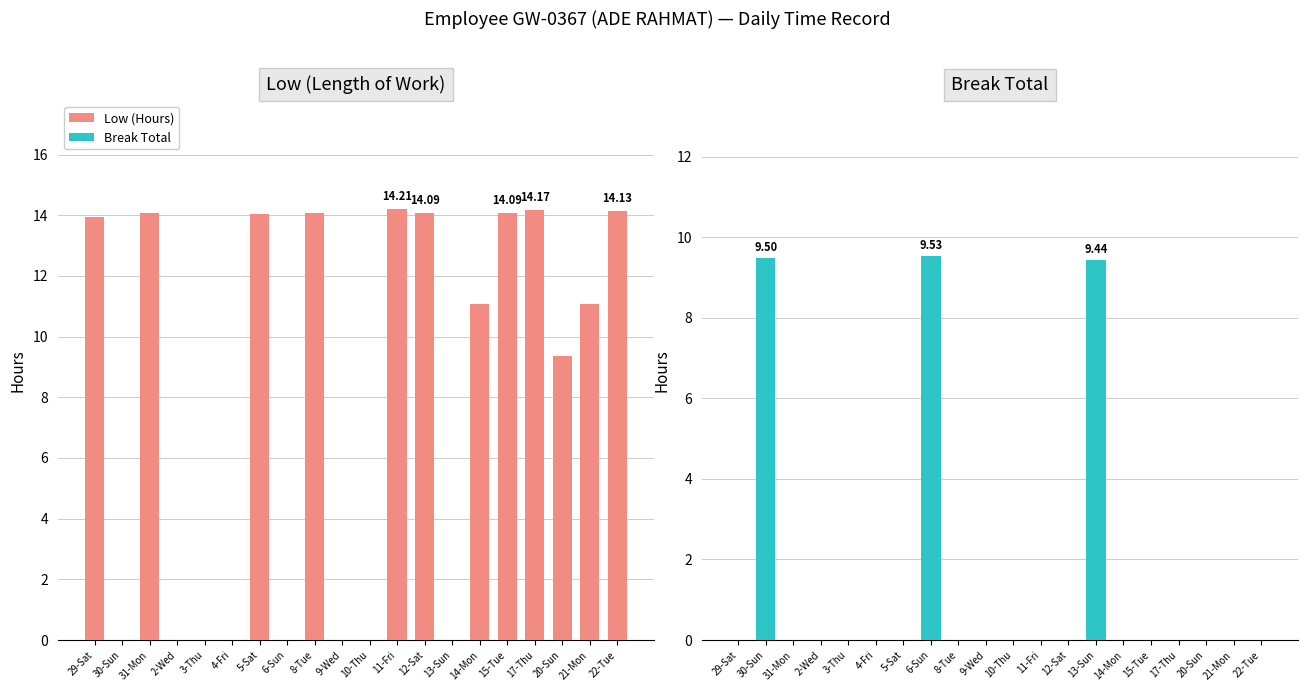

Rank the series by their maximum value, from lowest to highest.

Break Total, Low (Hours)